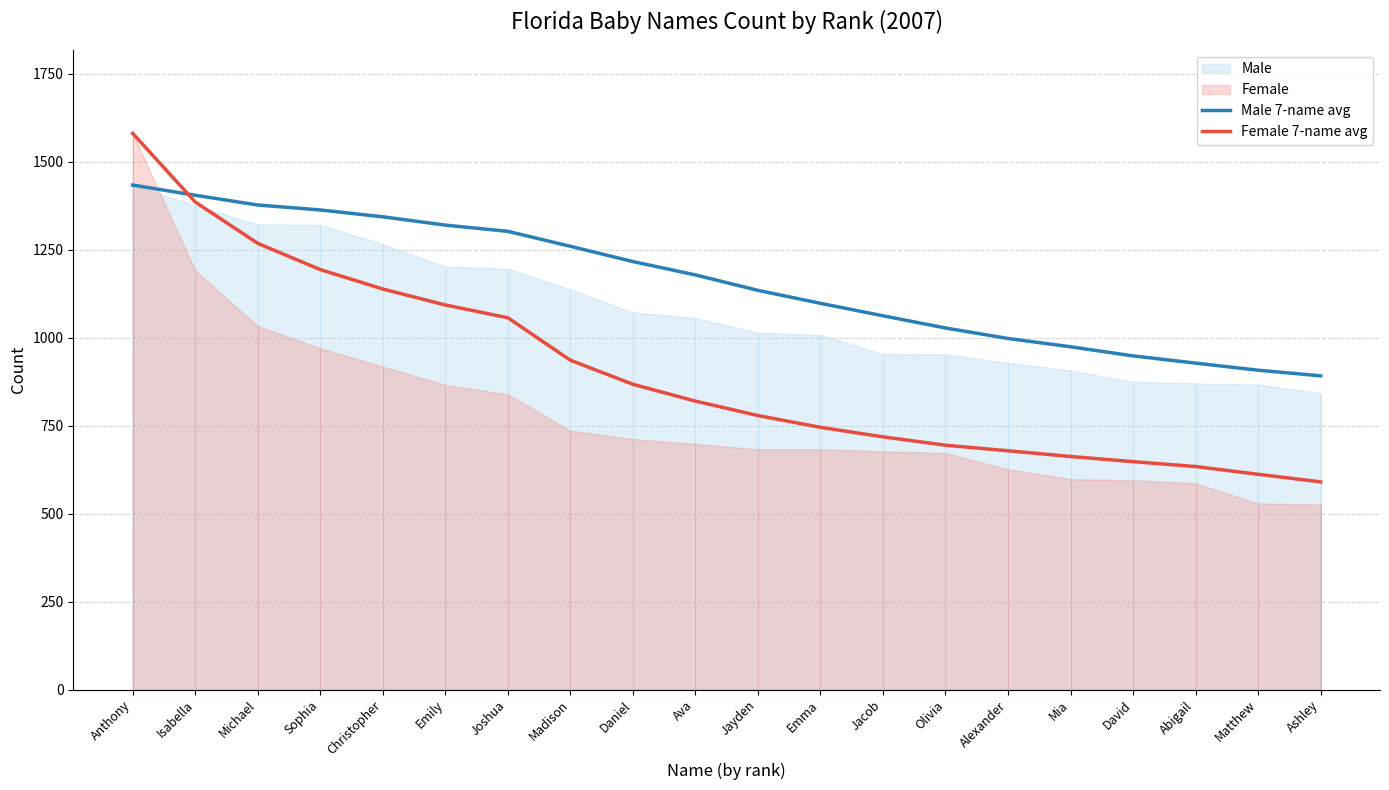

What is the lowest value of the Male 7-name avg series?

891.7